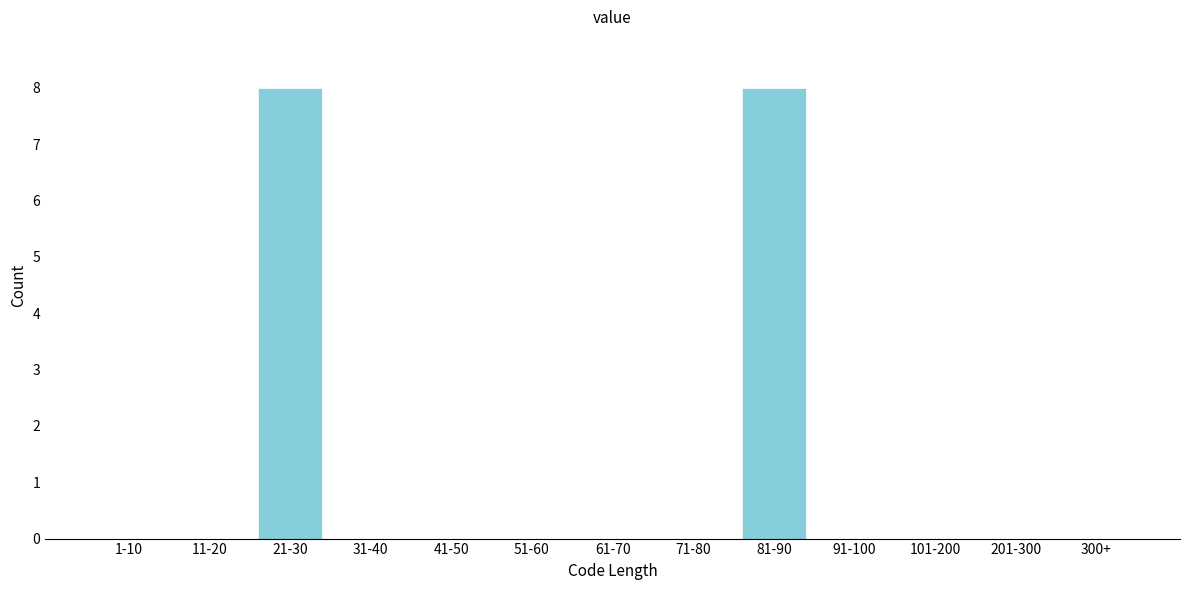

Reading left to right, list all the values displayed in this chart.

1-10=0	11-20=0	21-30=8	31-40=0	41-50=0	51-60=0	61-70=0	71-80=0	81-90=8	91-100=0	101-200=0	201-300=0	300+=0